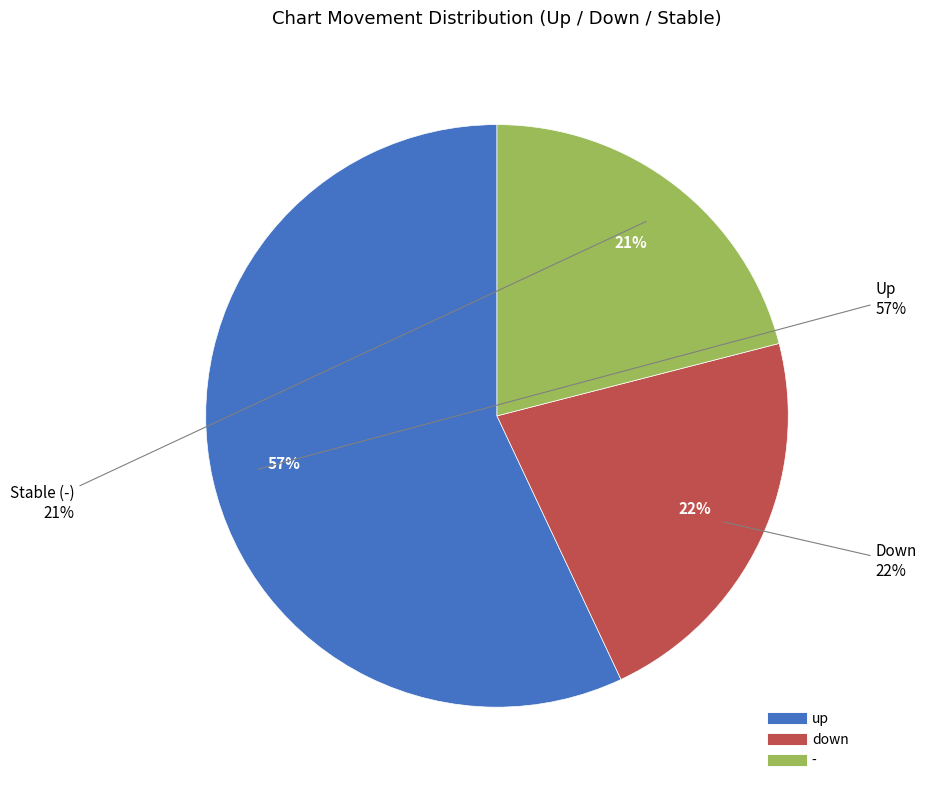

Combined, what portion of the pie is down and up?

79.0%